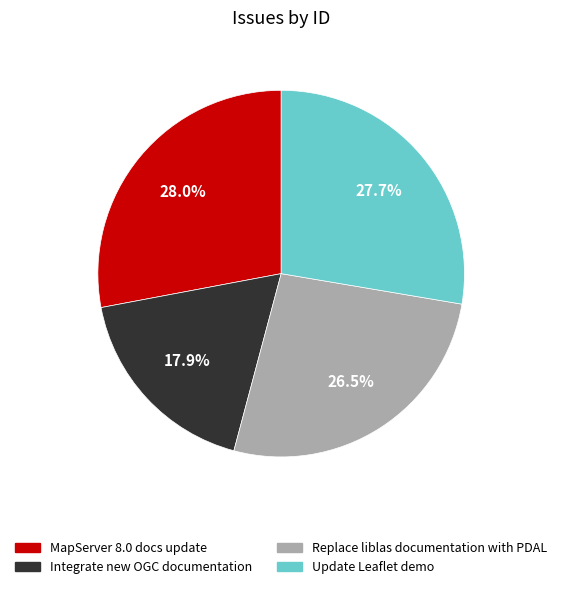

Which category has the smallest portion of the pie?

Integrate new OGC documentation